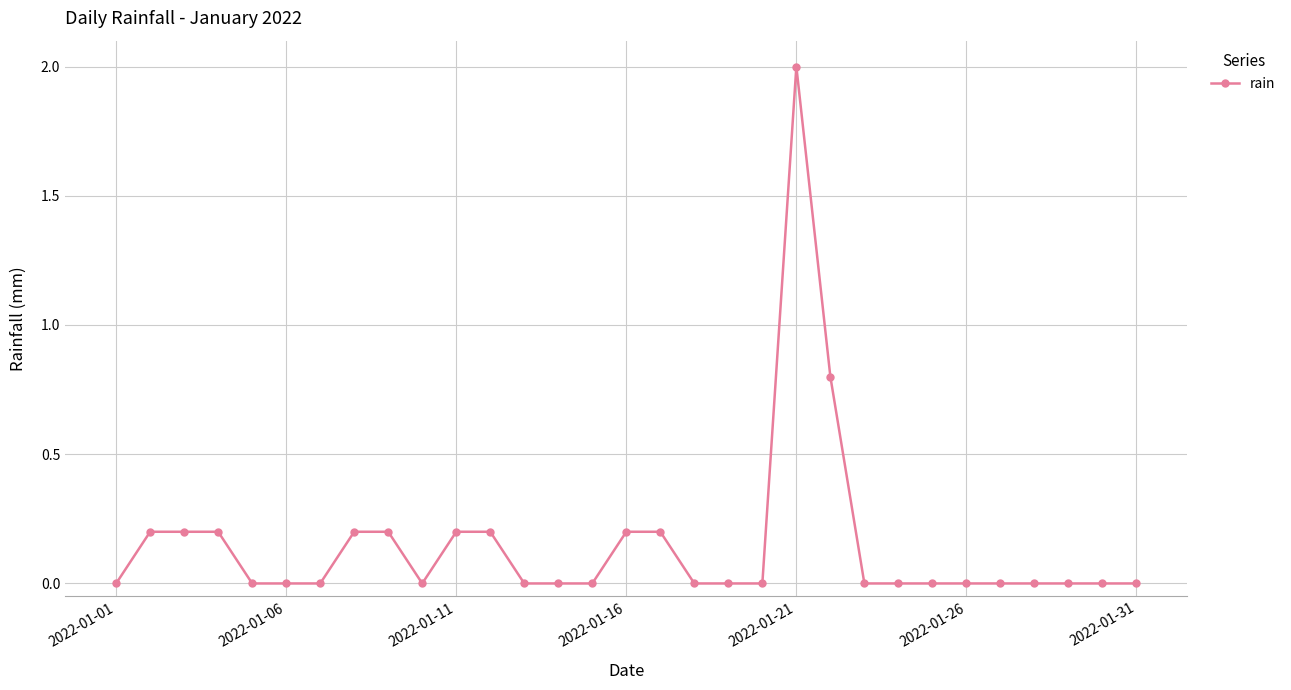

What is the difference between the second highest and second lowest values?

0.8